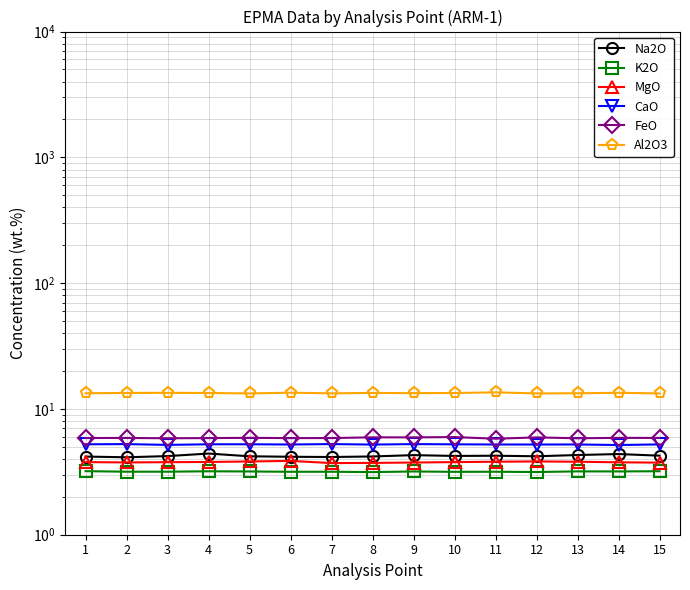

How many lines are shown in the chart?

6